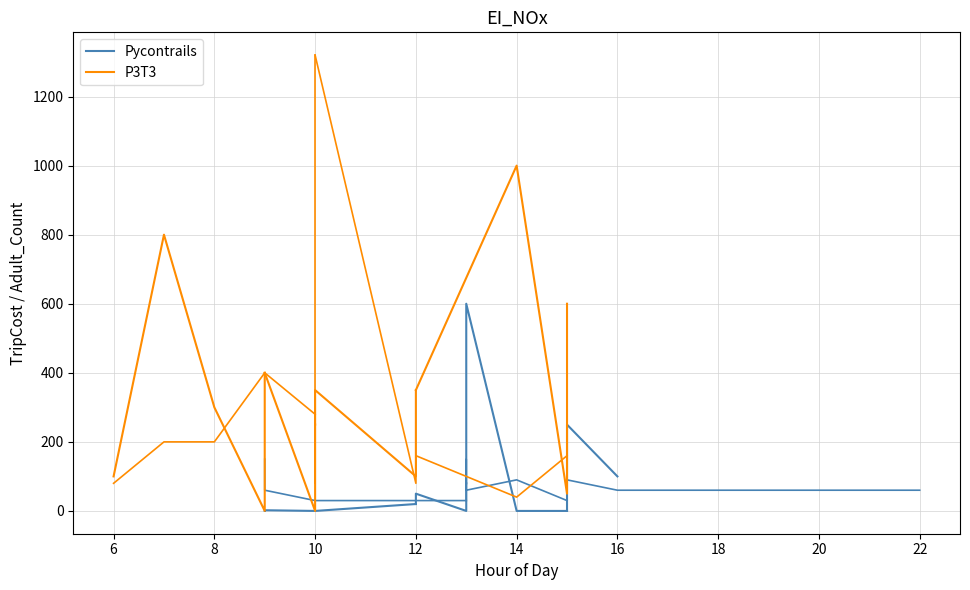

At 10, list the series in order from largest to smallest.

Pycontrails, P3T3